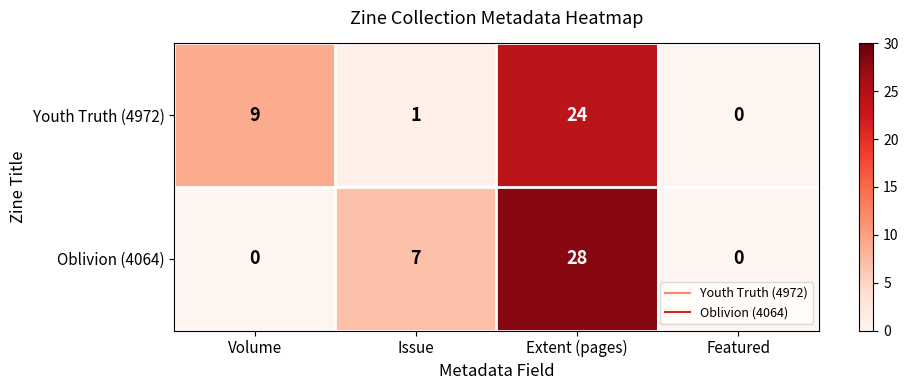

Which series has the largest range (max minus min)?

Oblivion (4064)